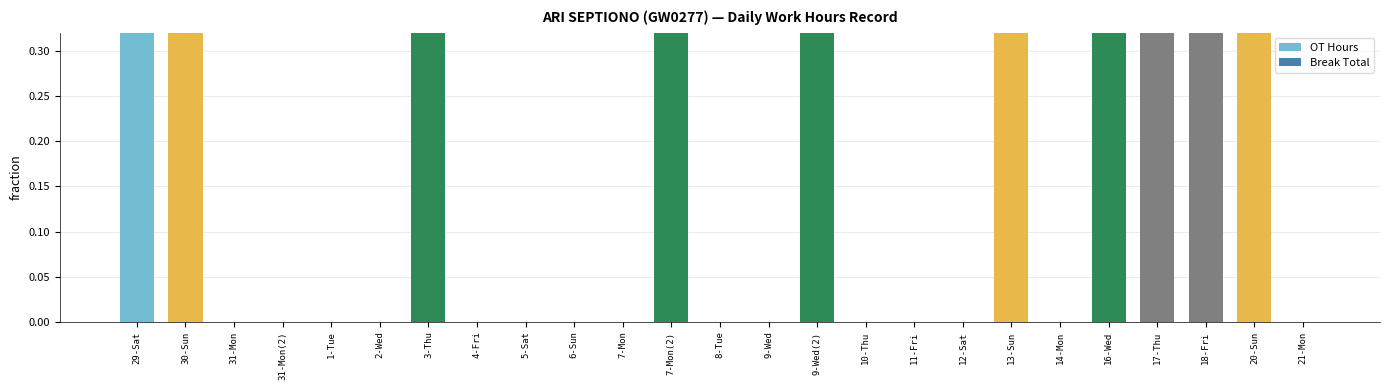

Reading left to right, what are all the values shown in this chart?

OT Hours: 0.8	0.8	0.0	0.0	0.0	0.0	1.0	0.0	0.0	0.0	0.0	1.0	0.0	0.0	1.0	0.0	0.0	0.0	0.7	0.0	1.0	0.8	0.8	0.7	0.0
Break Total: 0.0	0.0	0.0	0.0	0.0	0.0	0.0	0.0	0.0	0.0	0.0	0.0	0.0	0.0	0.0	0.0	0.0	0.0	0.0	0.0	0.0	0.0	0.0	0.0	0.0